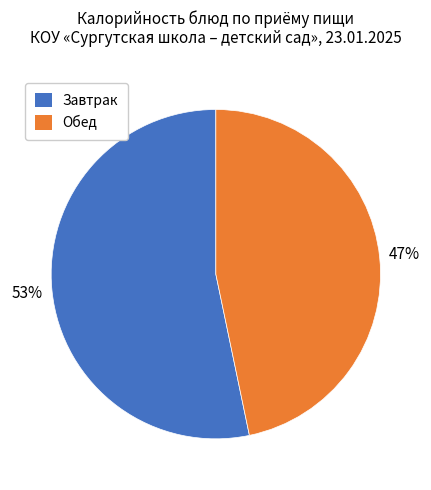

What percentage is the Завтрак slice, to the nearest percent?

53%